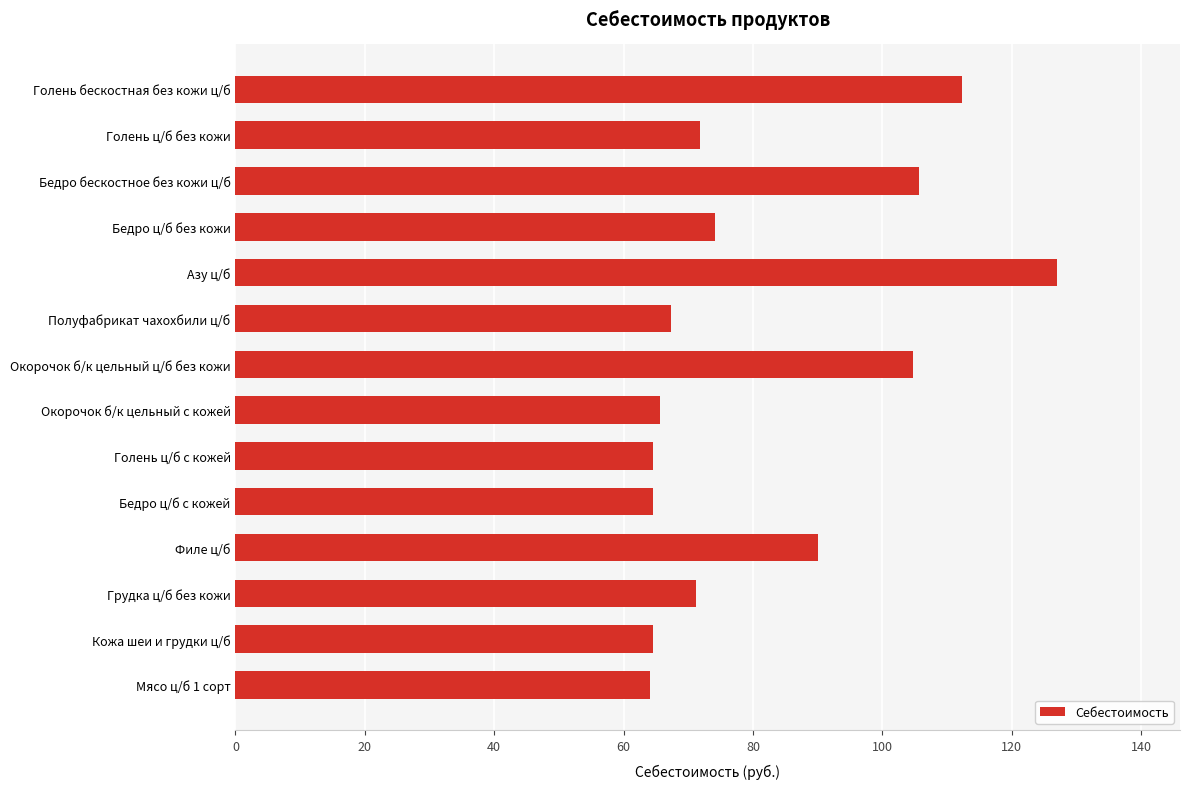

Which has a higher value, Грудка ц/б без кожи or Полуфабрикат чахохбили ц/б?

Грудка ц/б без кожи